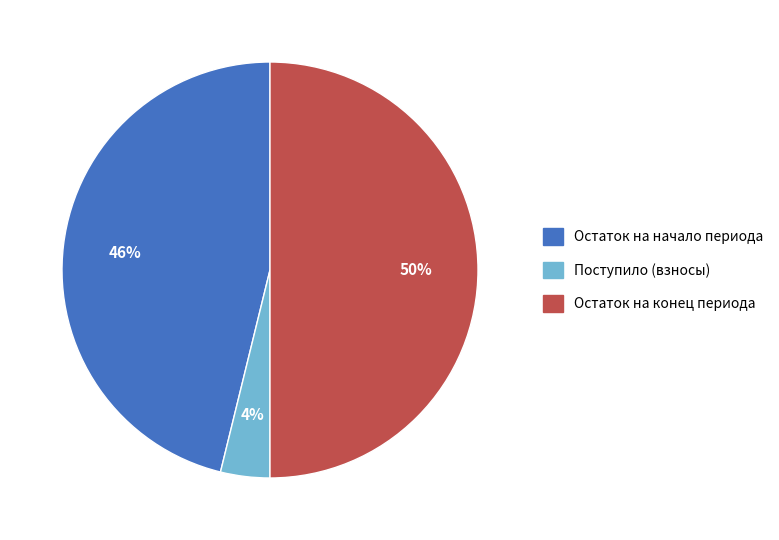

To the nearest percent, what is the average slice percentage?

33%